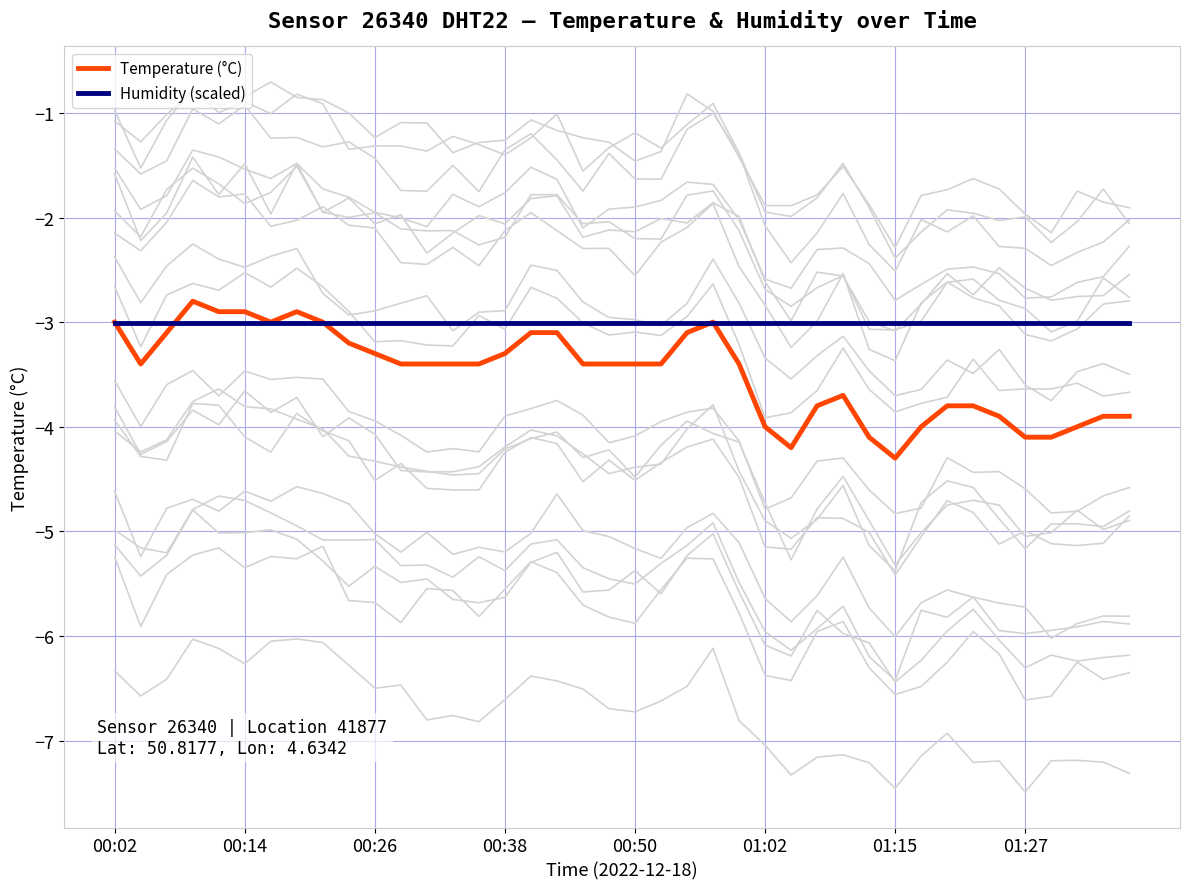

Which series has the largest total across all categories?

Humidity (scaled)